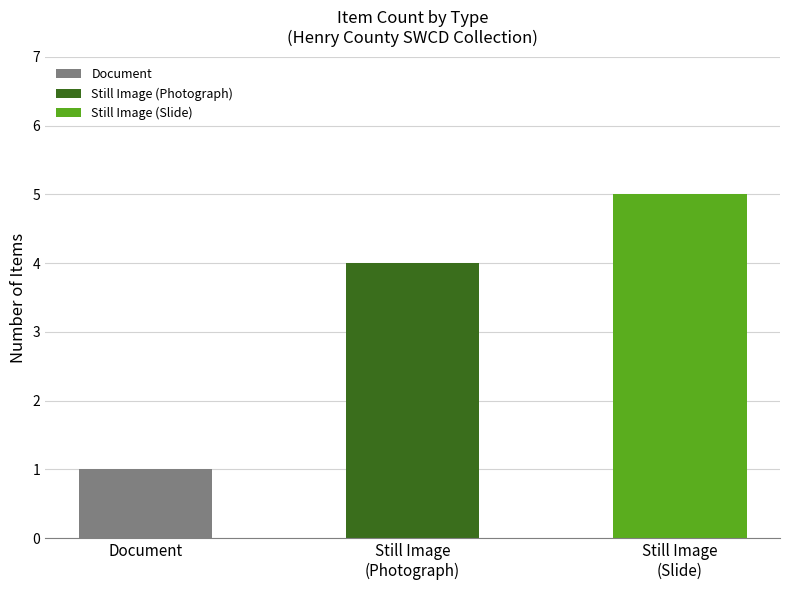

Does the chart contain any negative values?

No